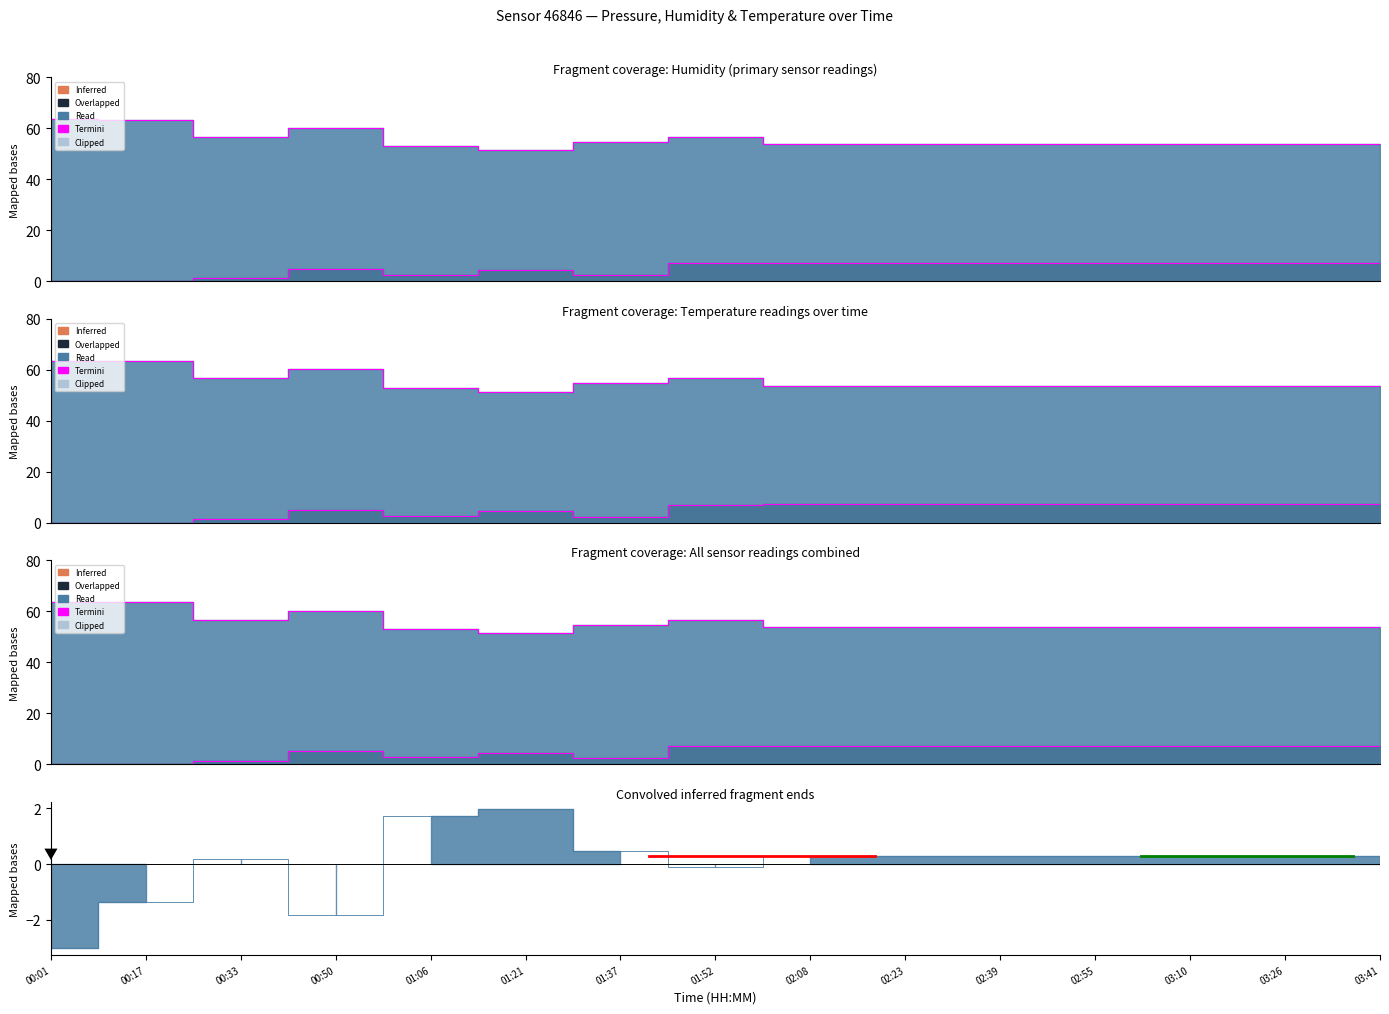

What is the label of the 1st point from the left?

00:01